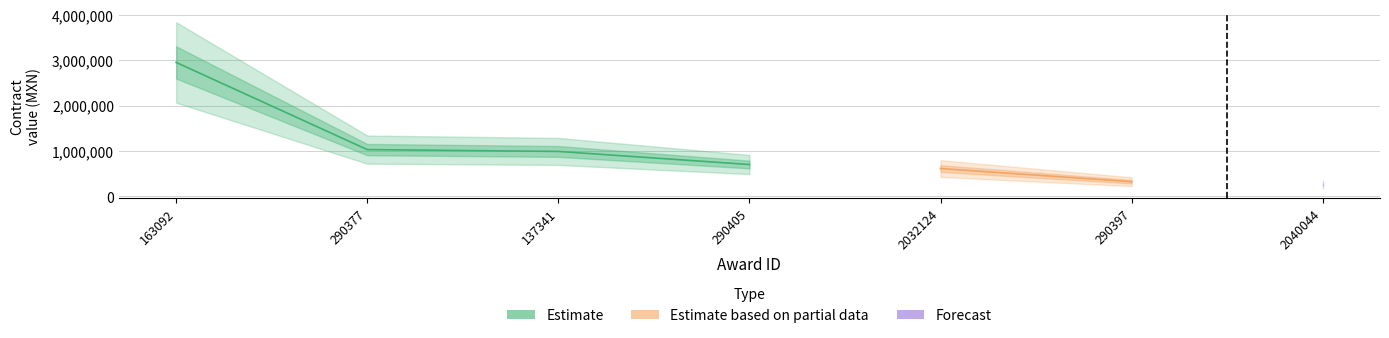

Is it true that the value at 2040044 is 260617.0?

True